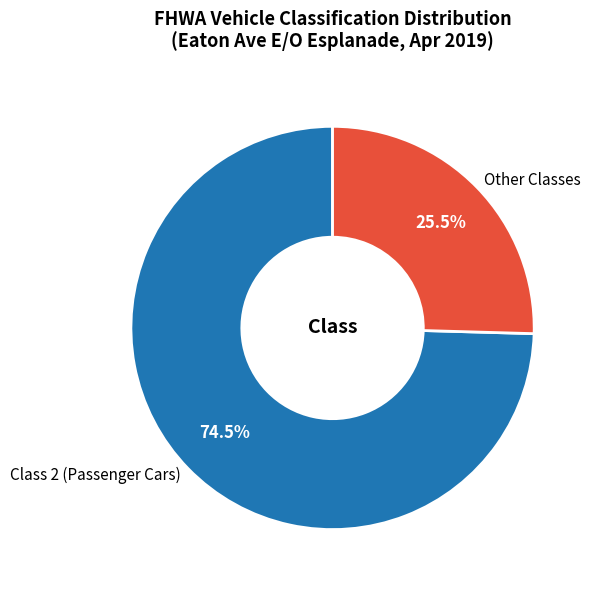

Between Other Classes and Class 2 (Passenger Cars), which is larger?

Class 2 (Passenger Cars)